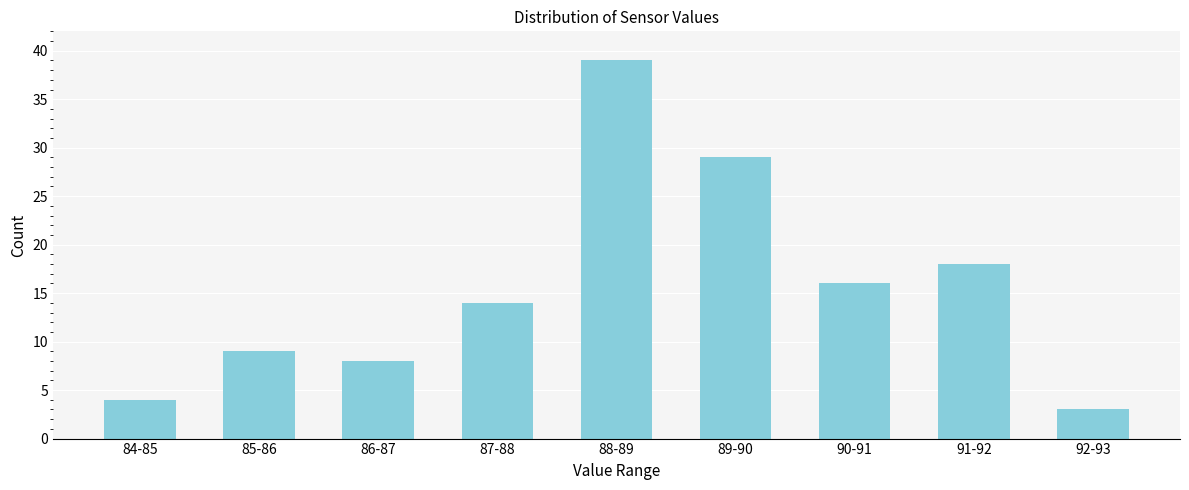

Reading right to left, extract all data points from this chart.

3	18	16	29	39	14	8	9	4